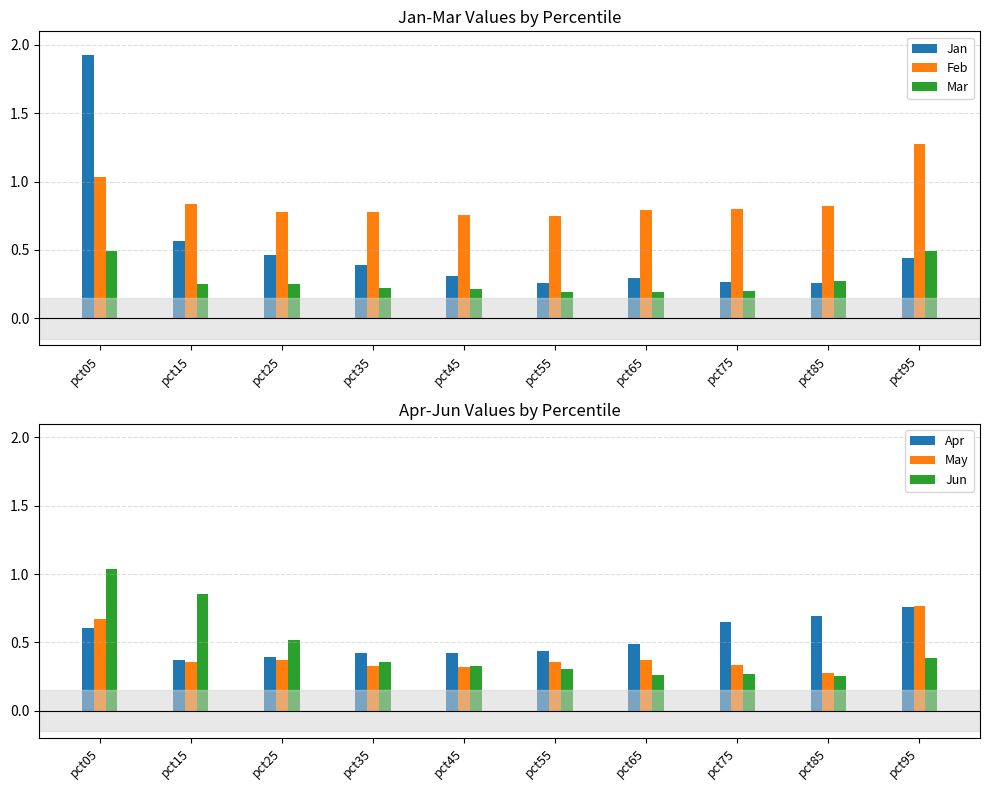

List the series in order of their peak value, highest first.

Jan, Feb, Jun, May, Apr, Mar